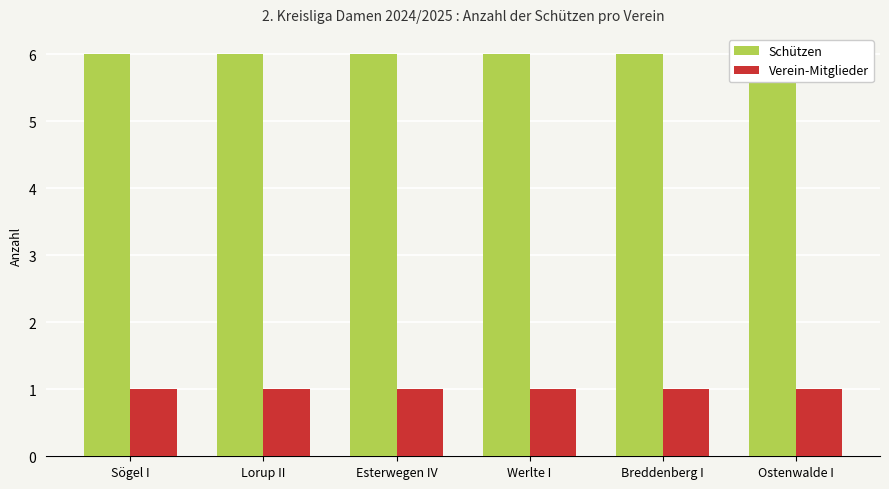

Reading left to right, transcribe all the data shown in this chart.

Schützen: Sögel I=6	Lorup II=6	Esterwegen IV=6	Werlte I=6	Breddenberg I=6	Ostenwalde I=6
Verein-Mitglieder: Sögel I=1	Lorup II=1	Esterwegen IV=1	Werlte I=1	Breddenberg I=1	Ostenwalde I=1